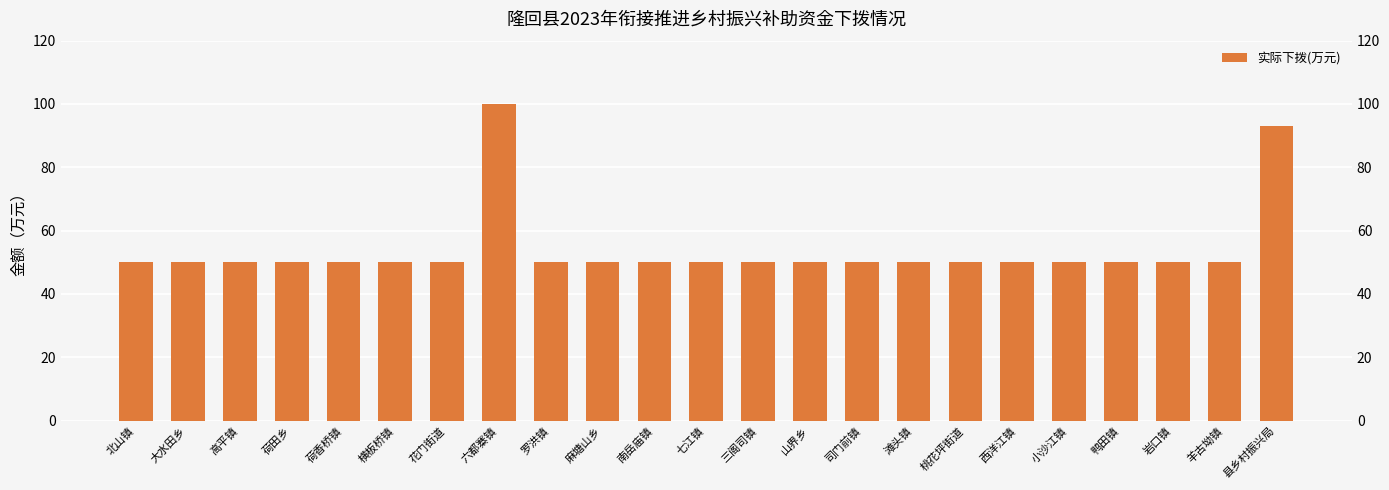

Does the chart contain any negative values?

No